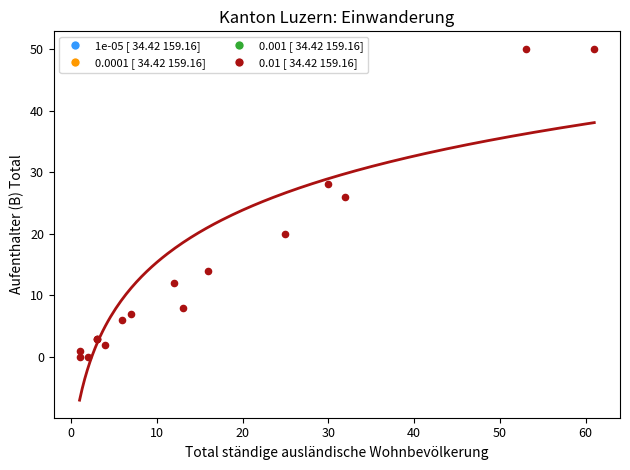

What Y value in the scatter plot is closest to 25?

26